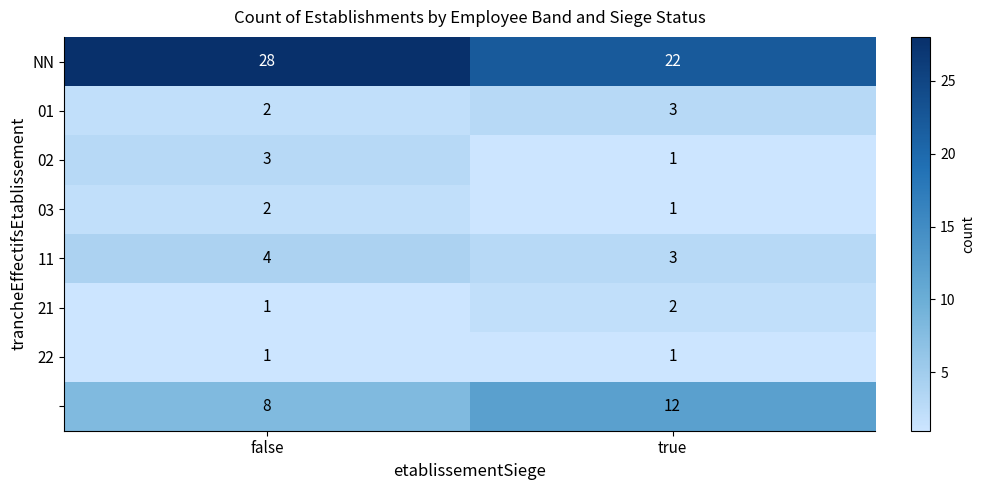

What is the total value across all series at true?

45